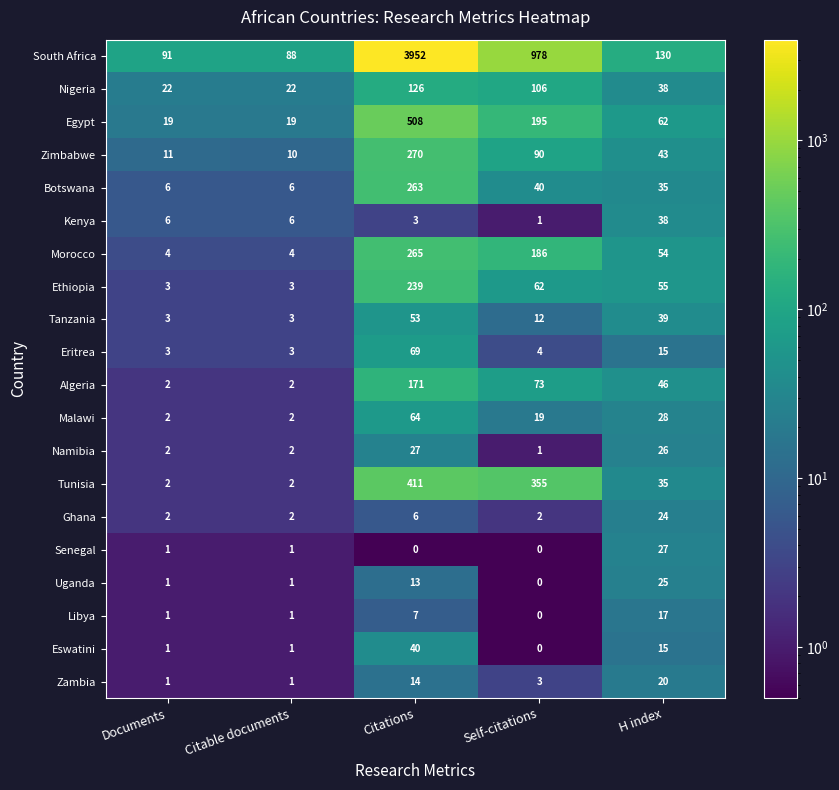

What is the difference between the second highest and minimum values in the Malawi series?

26